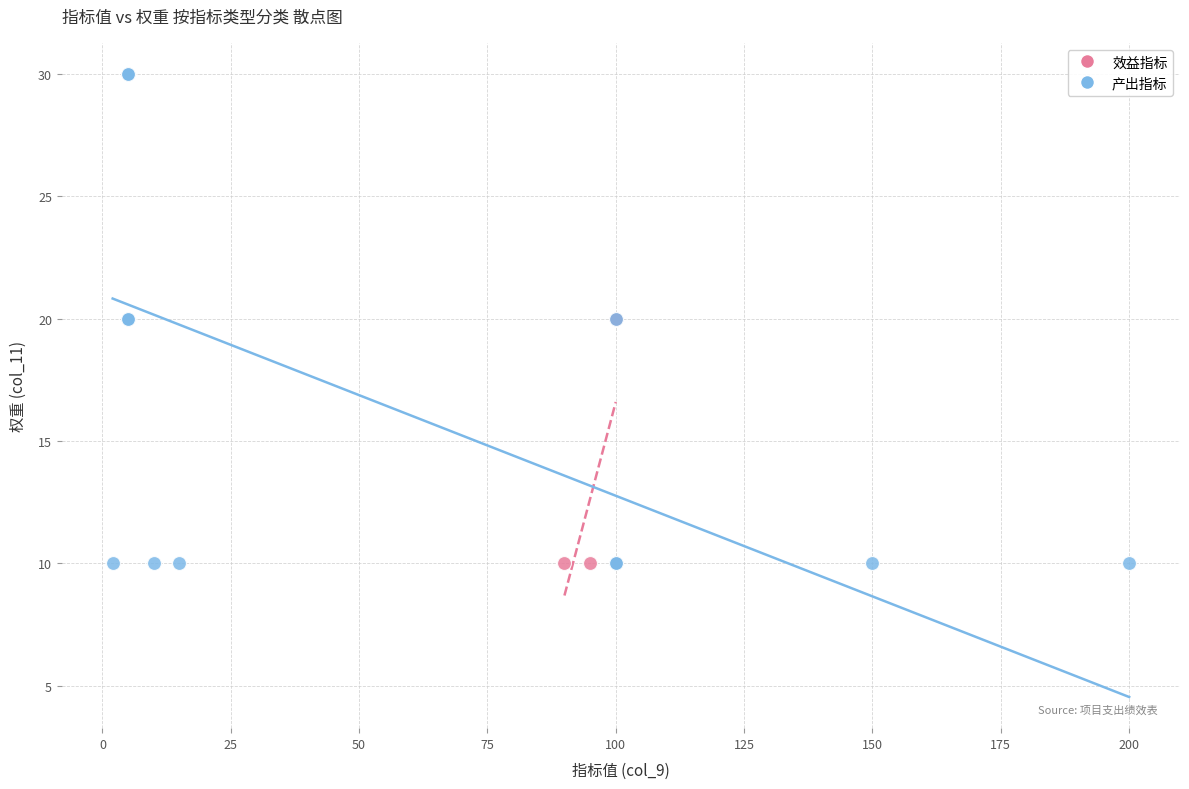

What are all the series names shown in the legend?

效益指标, 产出指标